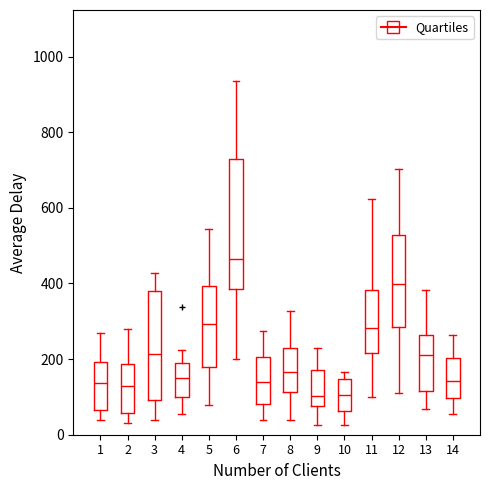

Reading left to right, transcribe this box plot: for each box, give where its median line is, the range the box spans, and where its two whiskers end, as read against the y-axis. The values are not printed on the chart, so give them approximately, as read against the axis.

1: median 140, box 60 to 200, whiskers 40 to 280
2: median 120, box 60 to 180, whiskers 40 to 280
3: median 220, box 100 to 380, whiskers 40 to 420
4: median 160, box 100 to 180, whiskers 60 to 220
5: median 300, box 180 to 400, whiskers 80 to 540
6: median 460, box 380 to 740, whiskers 200 to 940
7: median 140, box 80 to 200, whiskers 40 to 280
8: median 160, box 120 to 240, whiskers 40 to 320
9: median 100, box 80 to 180, whiskers 20 to 240
10: median 100, box 60 to 140, whiskers 20 to 160
11: median 280, box 220 to 380, whiskers 100 to 620
12: median 400, box 280 to 520, whiskers 120 to 700
13: median 220, box 120 to 260, whiskers 60 to 380
14: median 140, box 100 to 200, whiskers 60 to 260